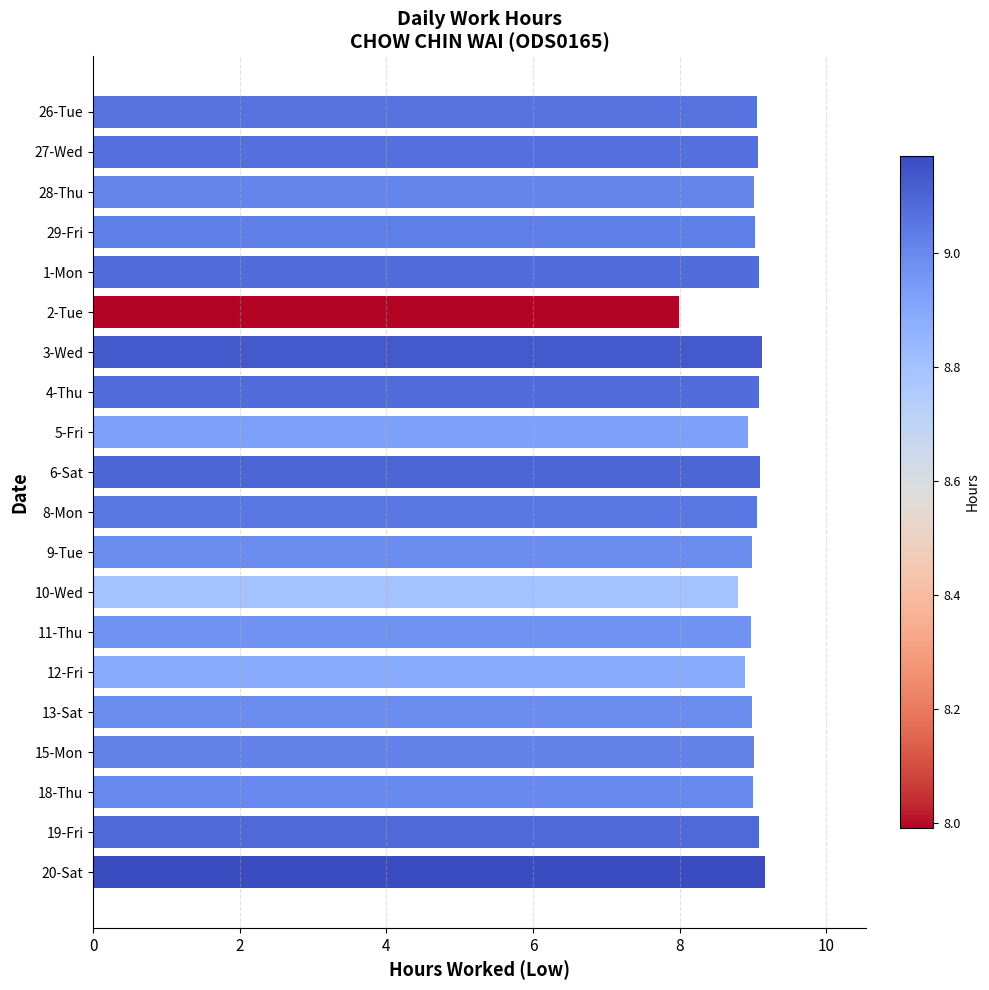

True or false: the data shows 11.9 at 12-Fri.

False